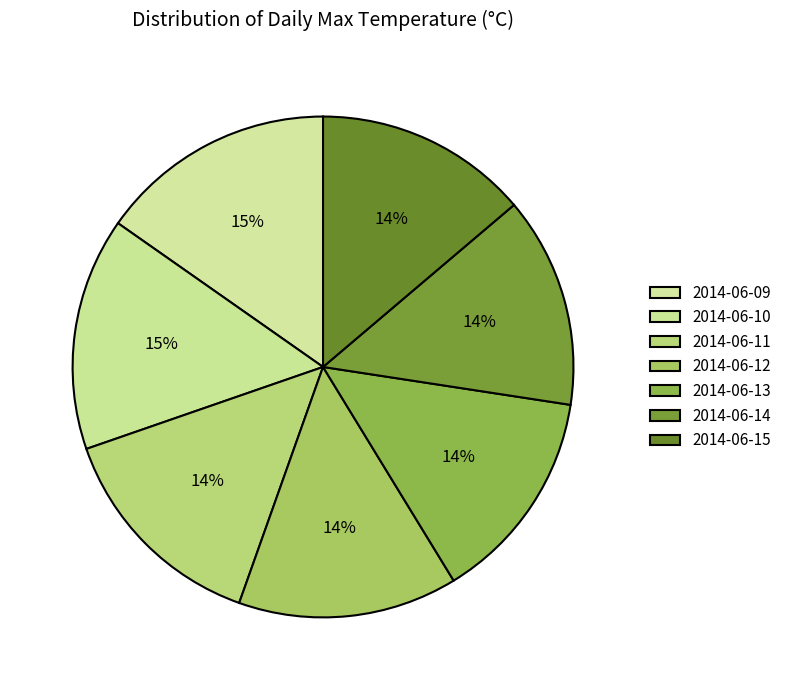

Does any single category account for the majority?

No